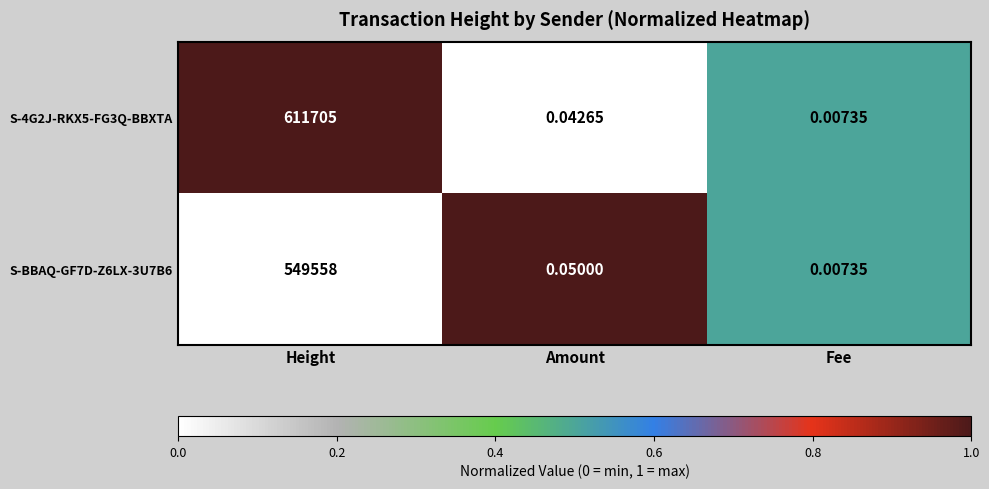

At which category is the sum across all series the highest?

Height